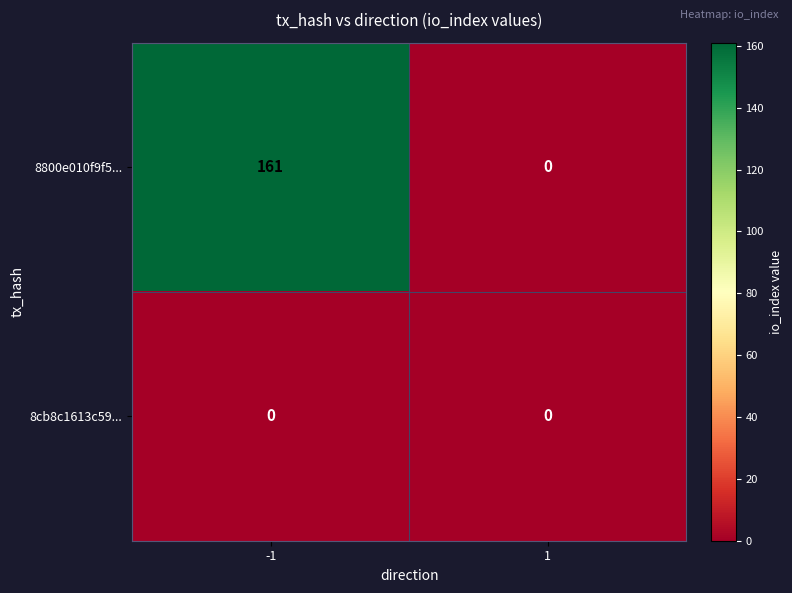

How many categories are shown in the chart?

2